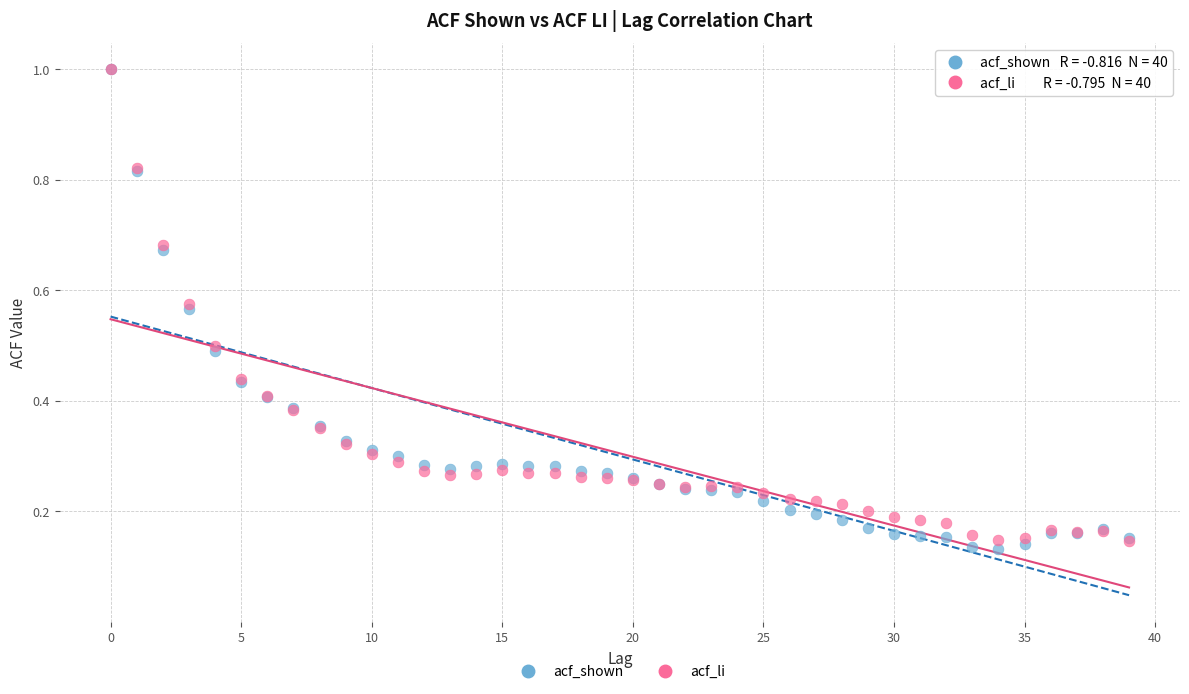

What are all the series names shown in the legend?

acf_shown, acf_li